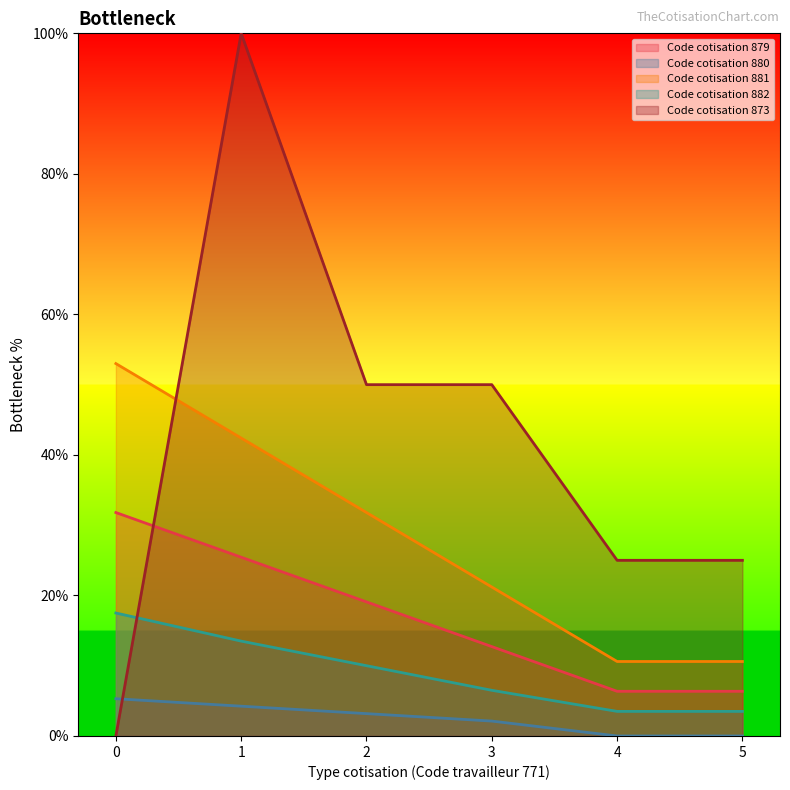

Rank the series by their average value, from lowest to highest.

Code cotisation 880, Code cotisation 882, Code cotisation 879, Code cotisation 881, Code cotisation 873